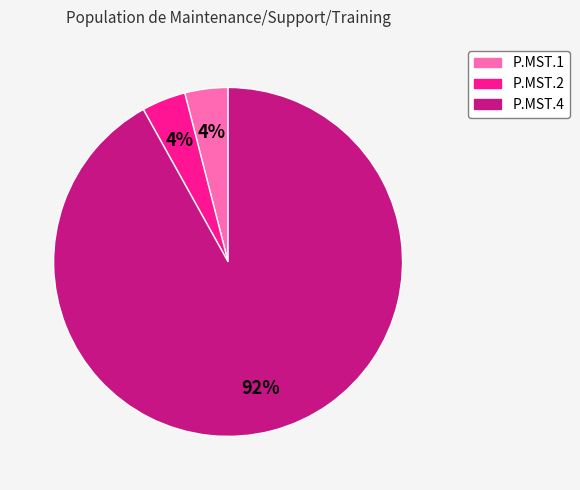

Which slice represents more than half of the pie?

P.MST.4